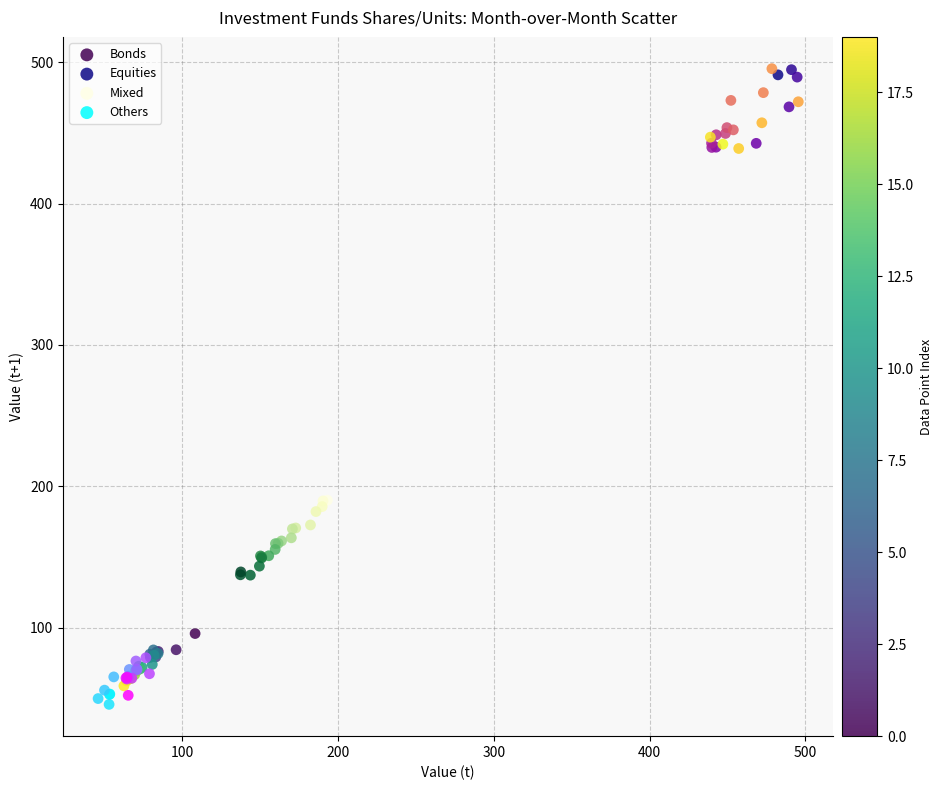

Which series contains the highest Y value?

Equities